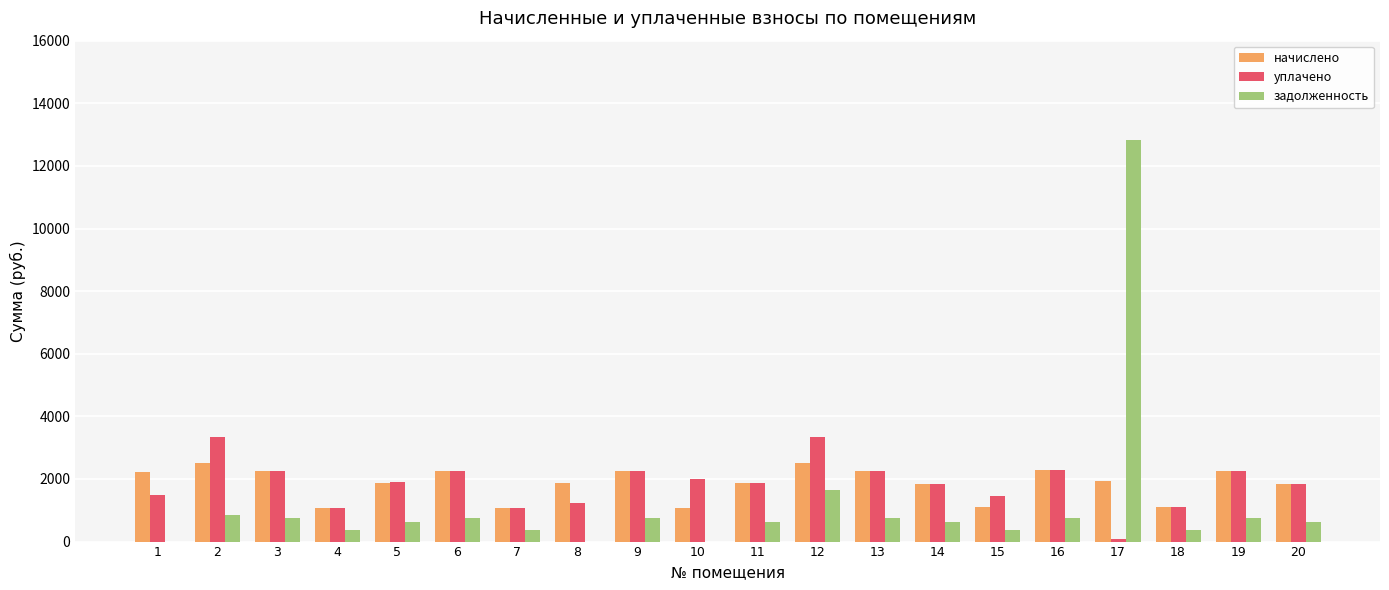

How many data points in задолженность are above 628?

11